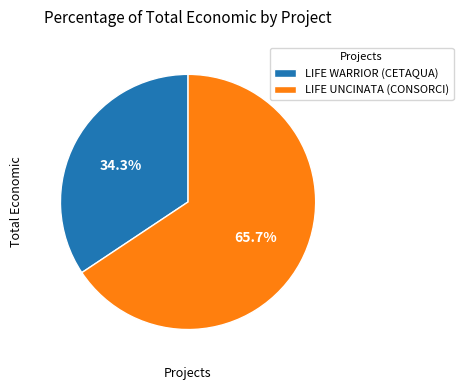

To the nearest percent, what is the difference between the LIFE WARRIOR (CETAQUA) and LIFE UNCINATA (CONSORCI) slice percentages?

31%